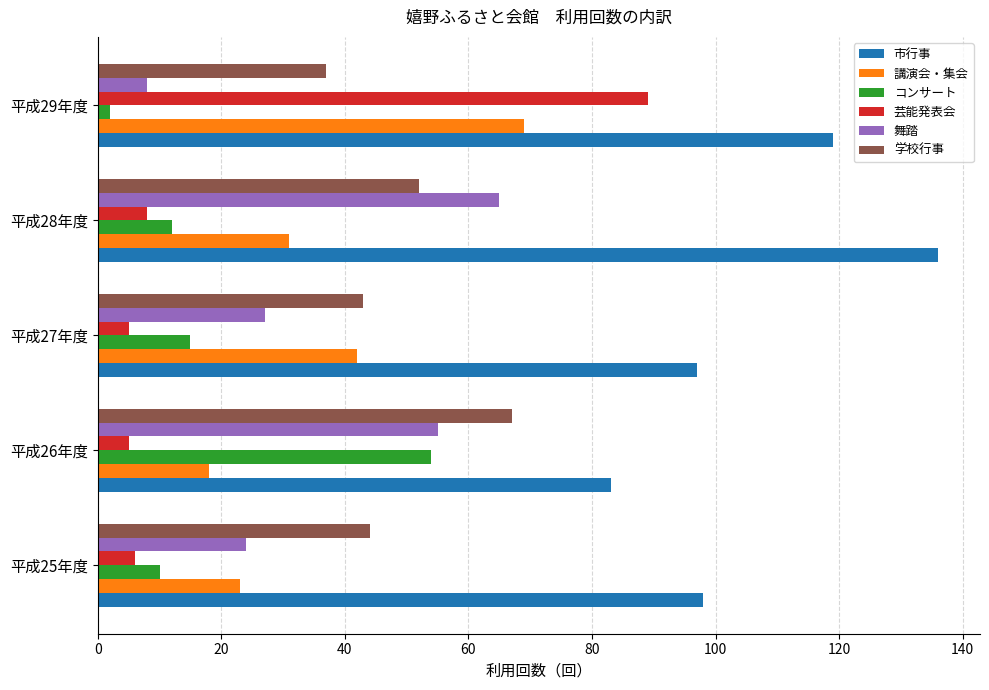

What are all the series names shown in the legend?

市行事, 講演会・集会, コンサート, 芸能発表会, 舞踏, 学校行事